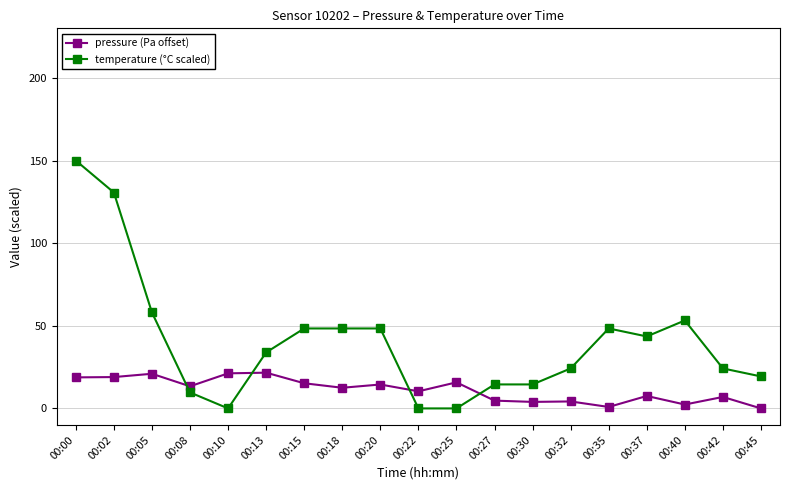

Does the chart have visible grid lines?

Yes